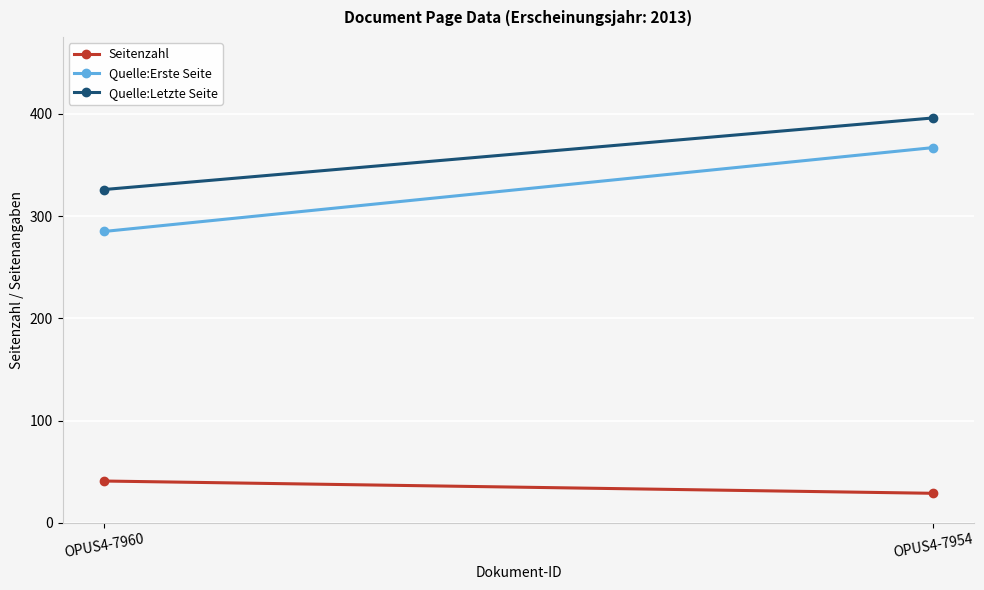

What is the maximum value for Quelle:Letzte Seite?

396